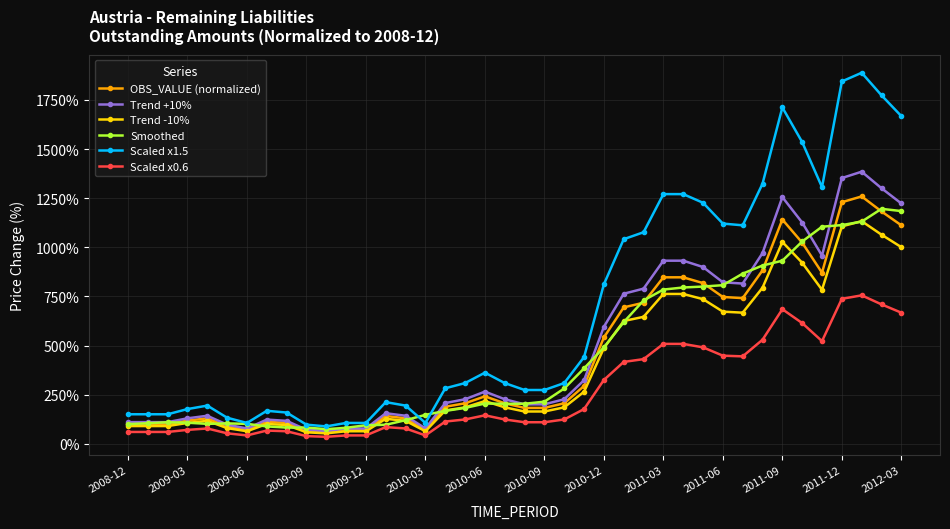

Which series has the largest total across all categories?

Scaled x1.5